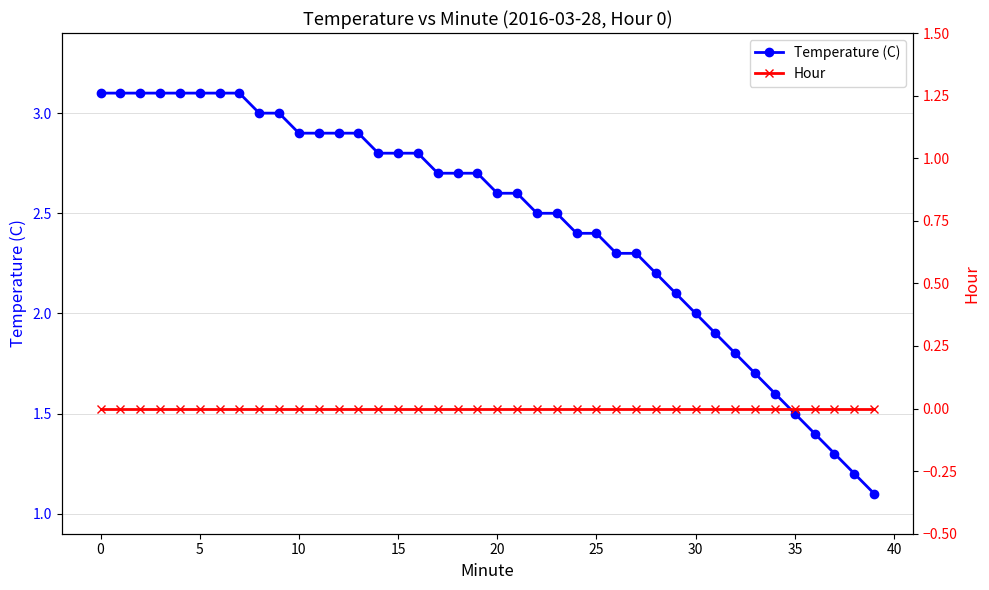

List the series in order of their overall mean, highest first.

Temperature (C), Hour